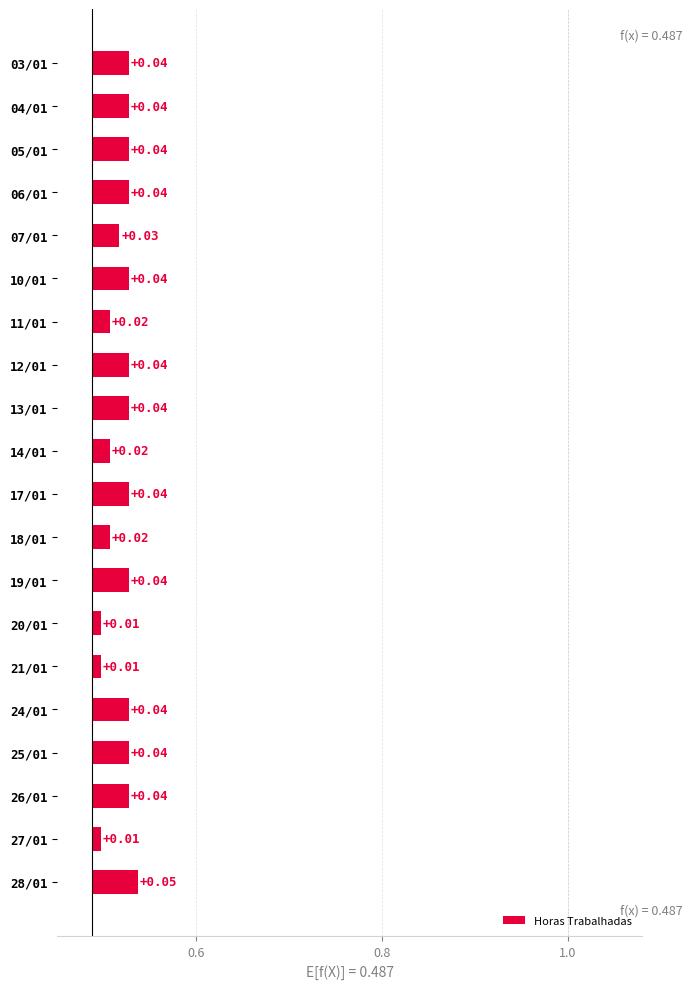

Are the bars grouped side by side (vs. stacked)?

No